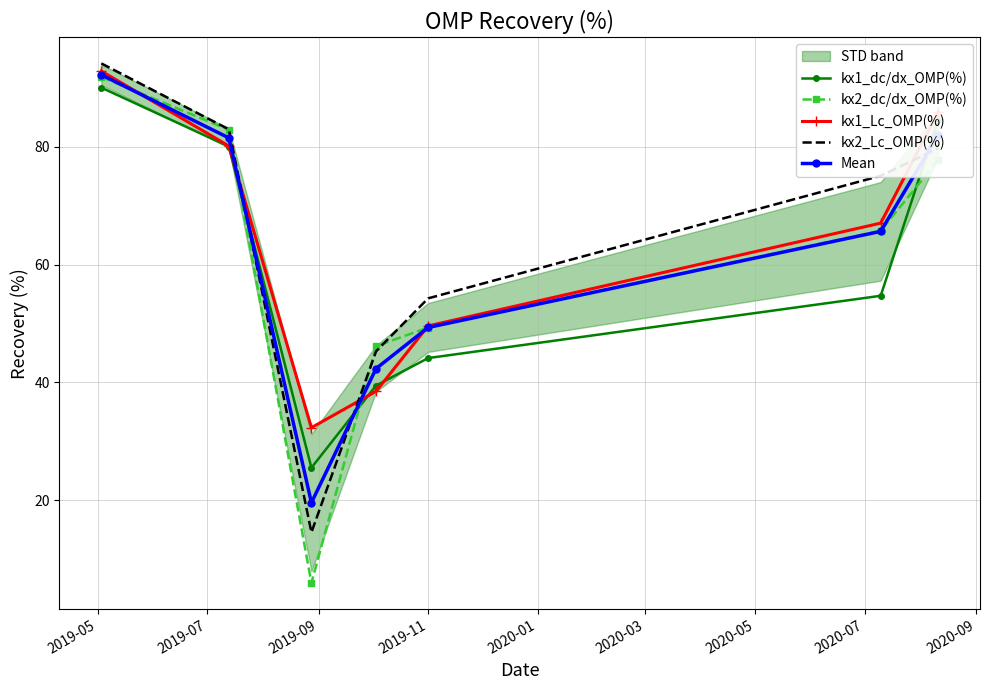

What is the maximum value for Mean?

92.2